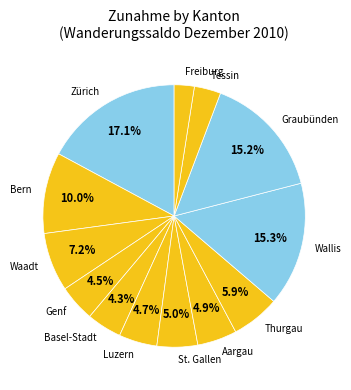

True or false: Waadt accounts for 7% of the total.

True